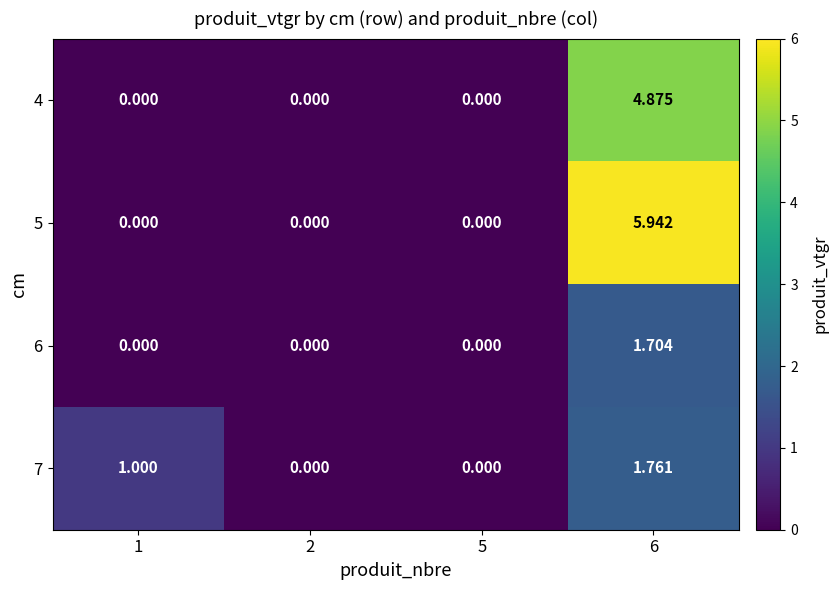

Which has a higher value, 2 or 5?

2